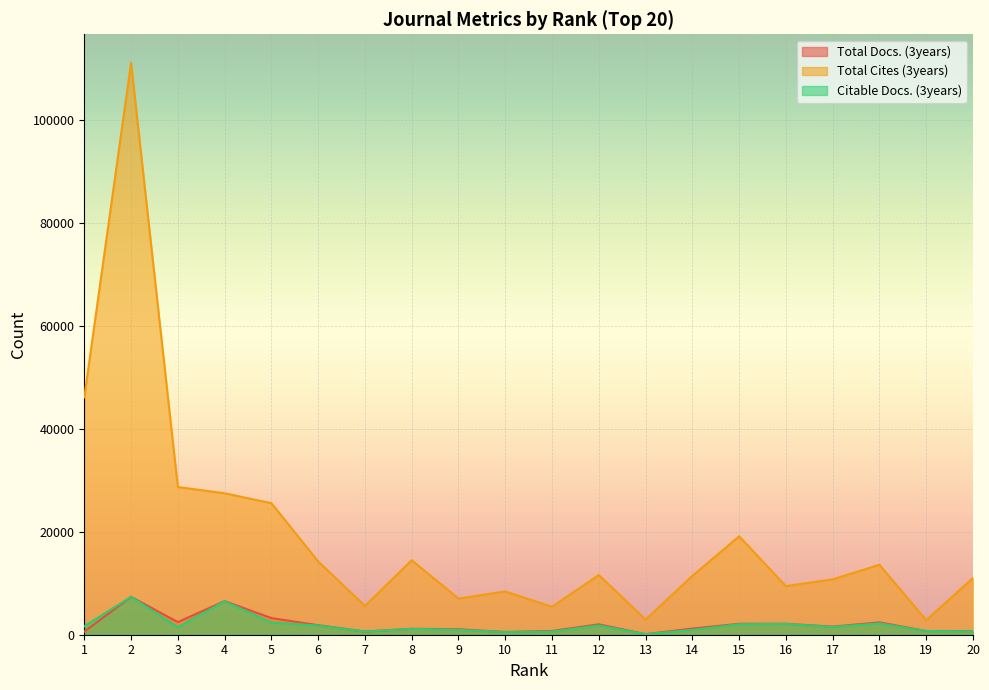

What is the difference between the maximum and minimum values in the Citable Docs. (3years) series?

7263